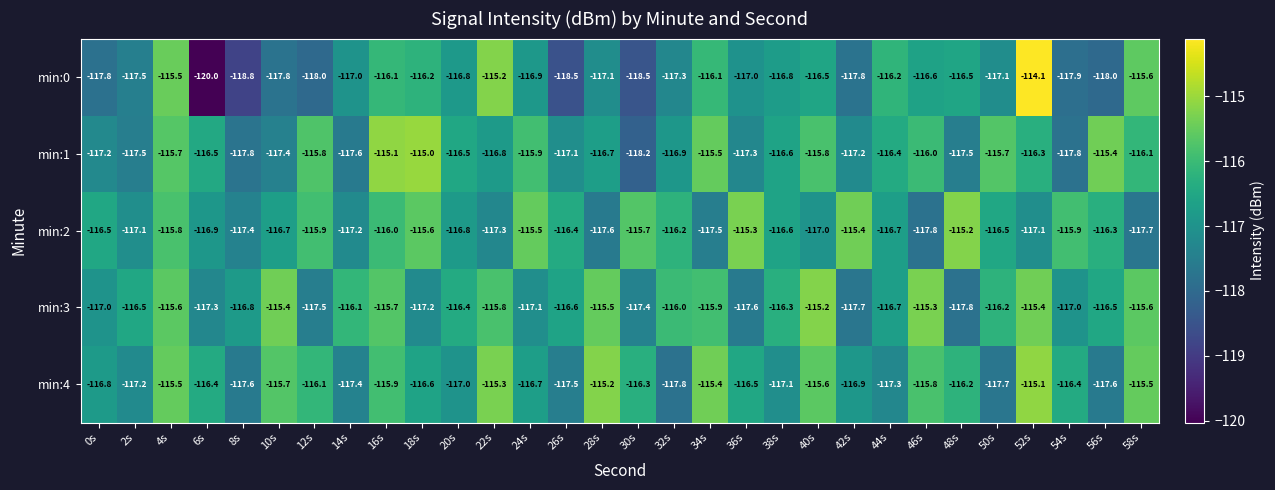

The value of min:2 at 10s is -179.3. True or false?

False